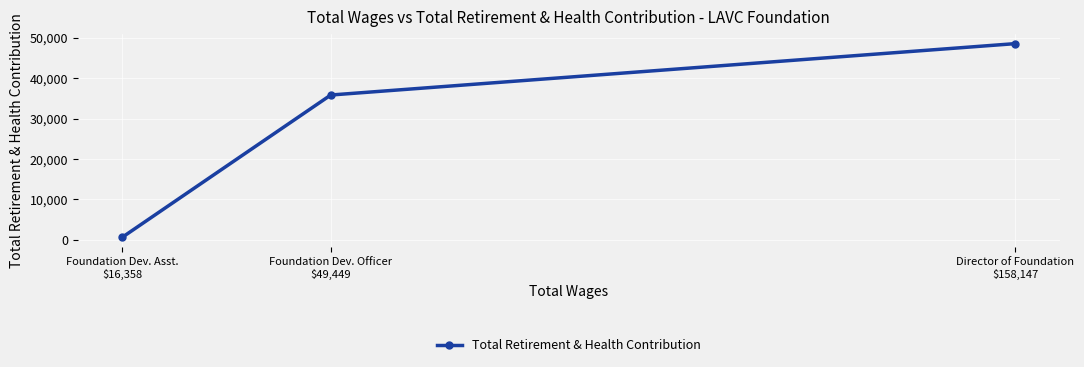

What is the average value?

28364